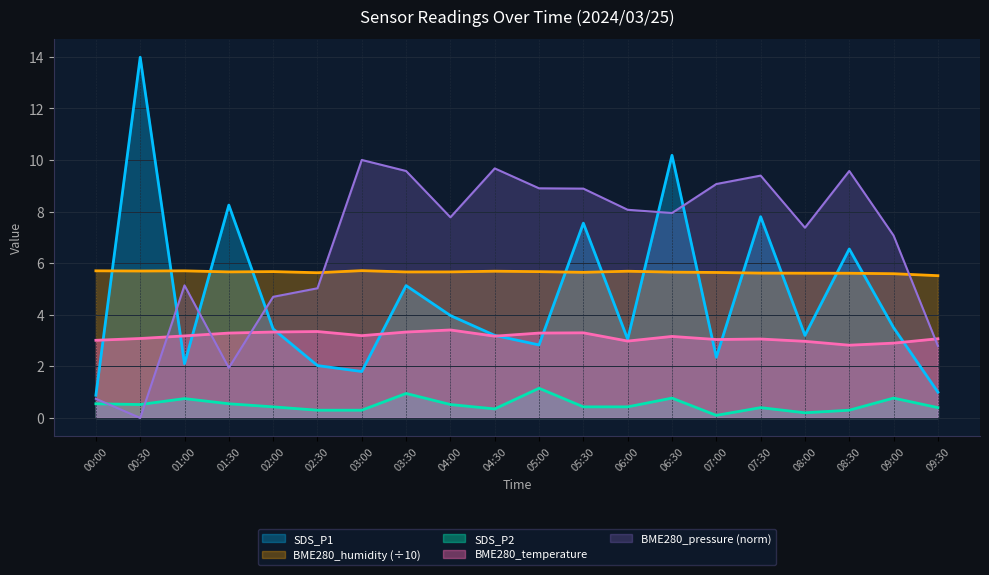

What position from the left is 02:30?

6